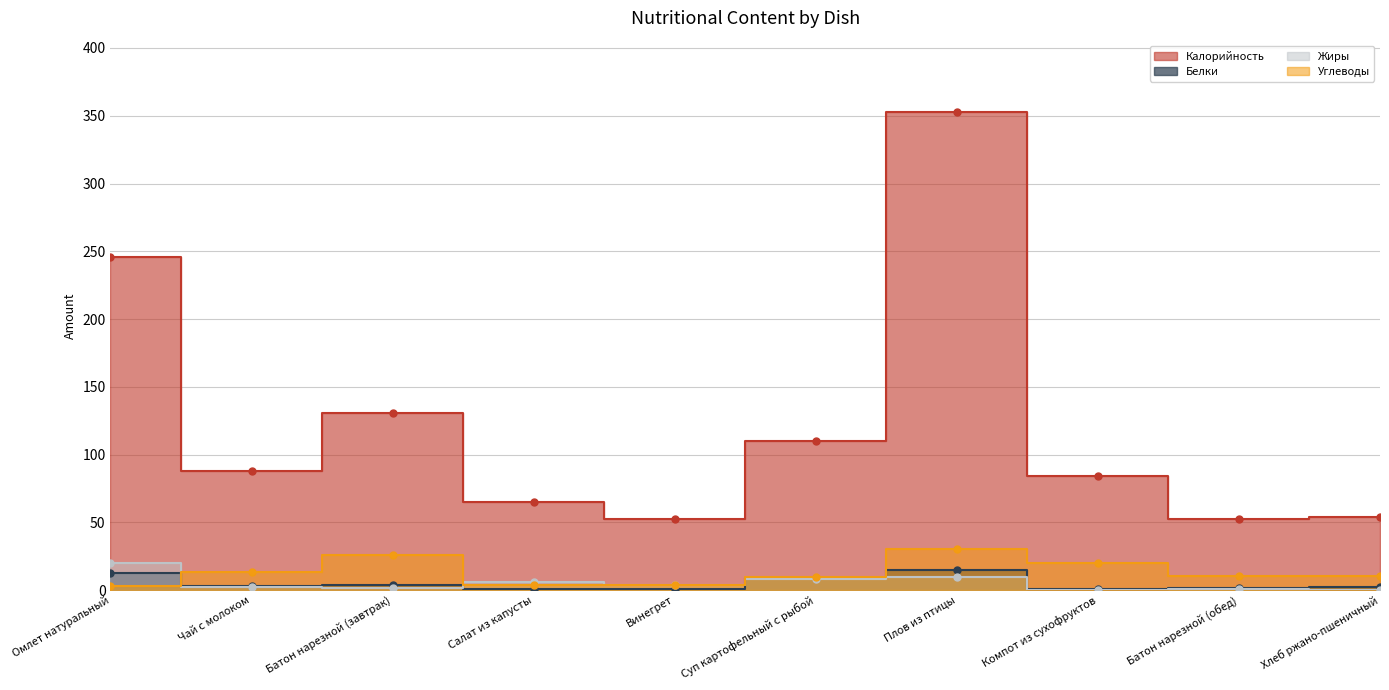

List the labels in order of Углеводы value, largest first.

Плов из птицы, Батон нарезной (завтрак), Компот из сухофруктов, Чай с молоком, Батон нарезной (обед), Хлеб ржано-пшеничный, Суп картофельный с рыбой, Винегрет, Салат из капусты, Омлет натуральный